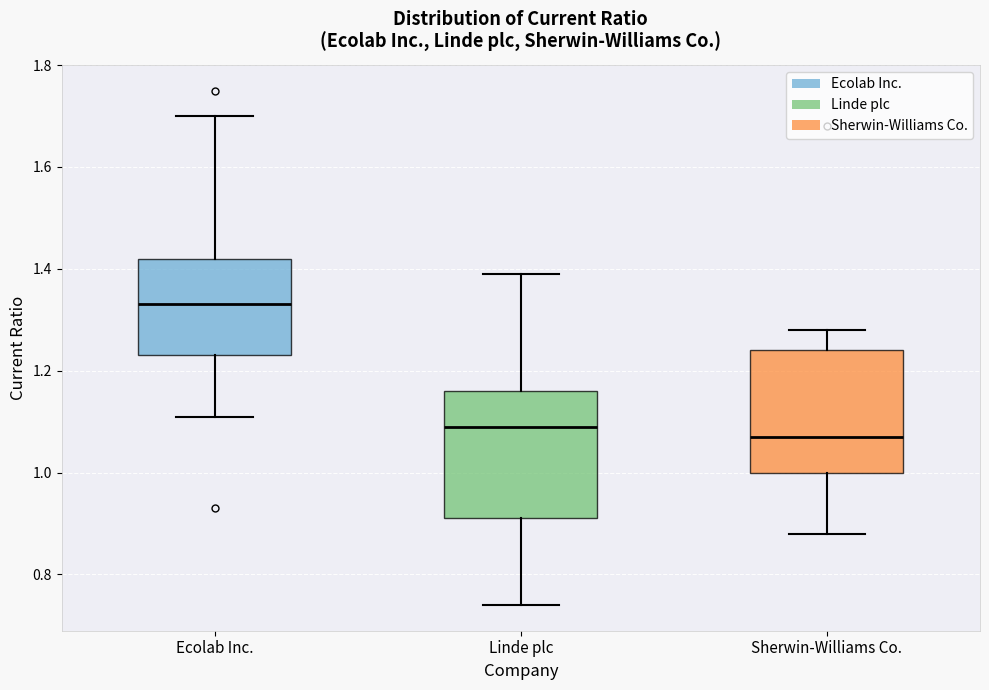

Where does the upper whisker of the box for Ecolab Inc. end on the y-axis? The values are not printed on the chart, so give them approximately, as read against the axis.

1.70